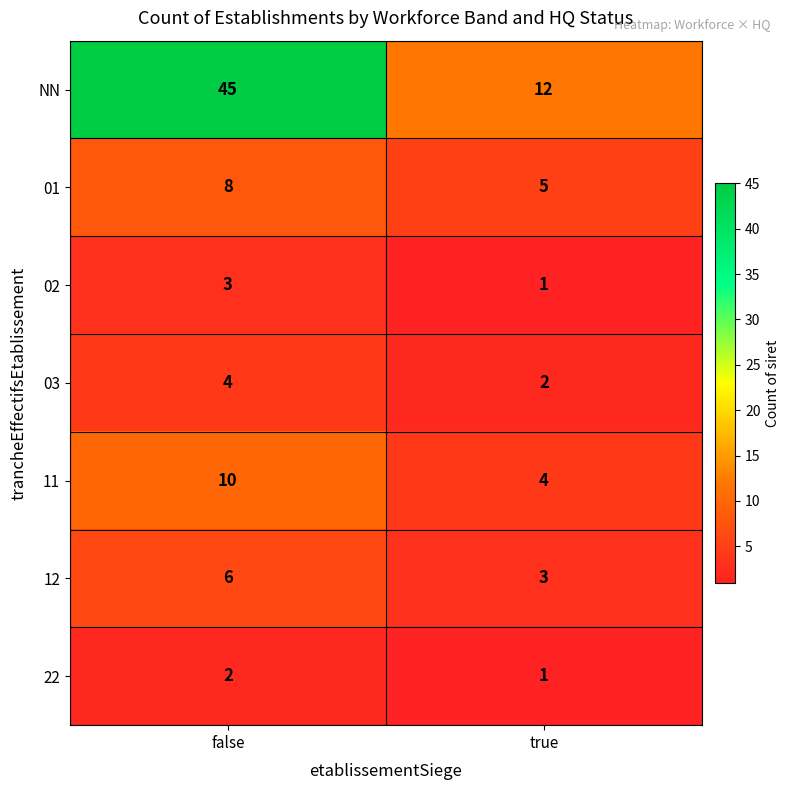

The 01 series shows 5 at true. True or false?

True